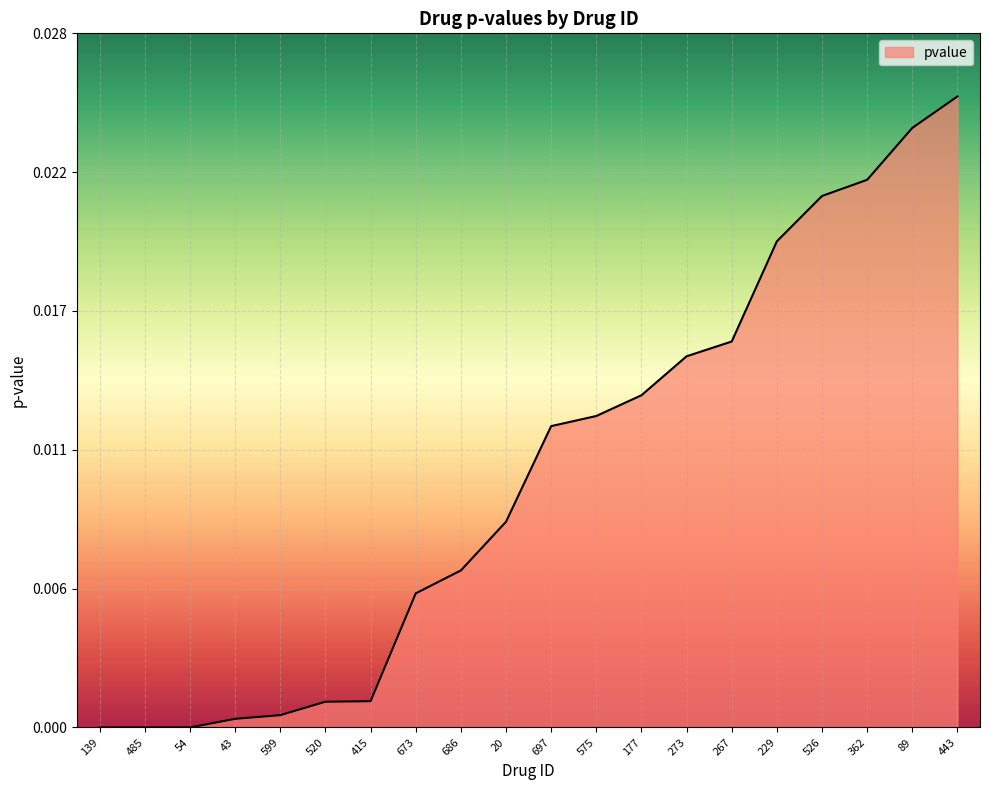

Which has a higher value, 443 or 575?

443